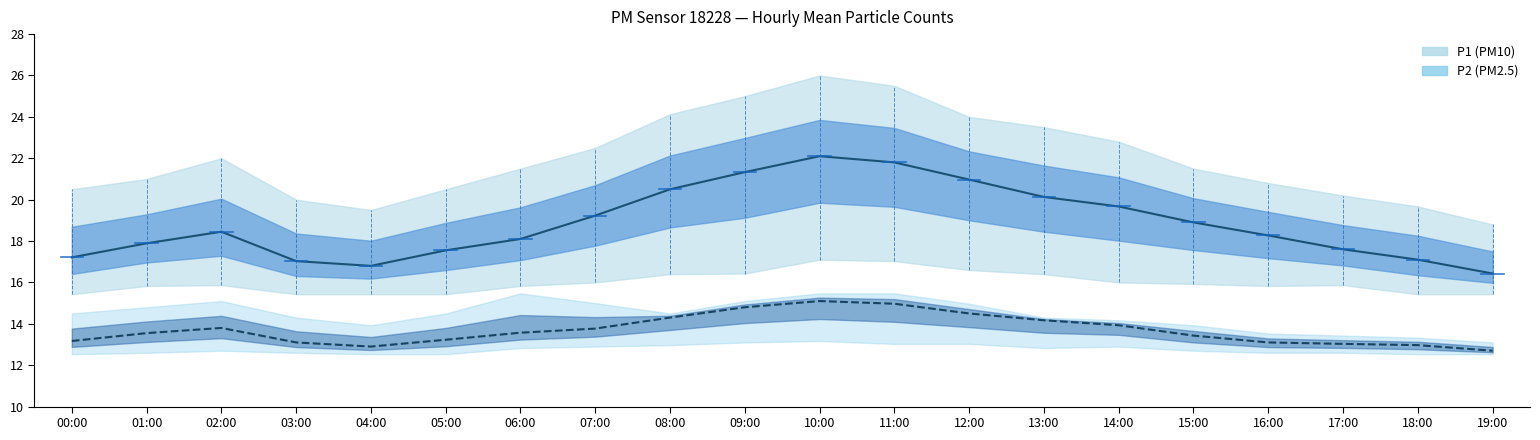

What is the difference between the highest and lowest values at 01:00?

4.3